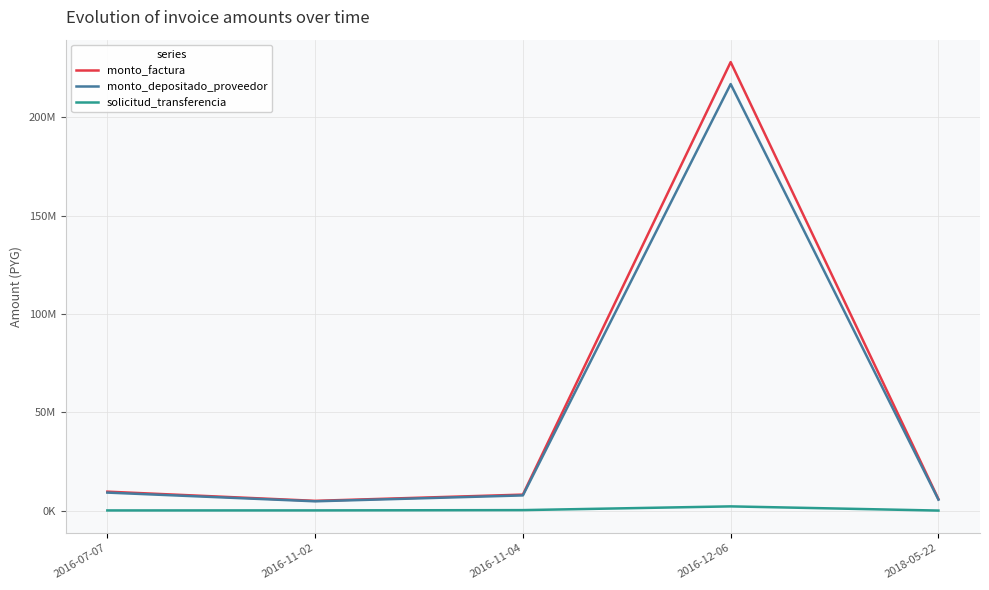

At which category does monto_depositado_proveedor reach its first local peak?

2016-12-06